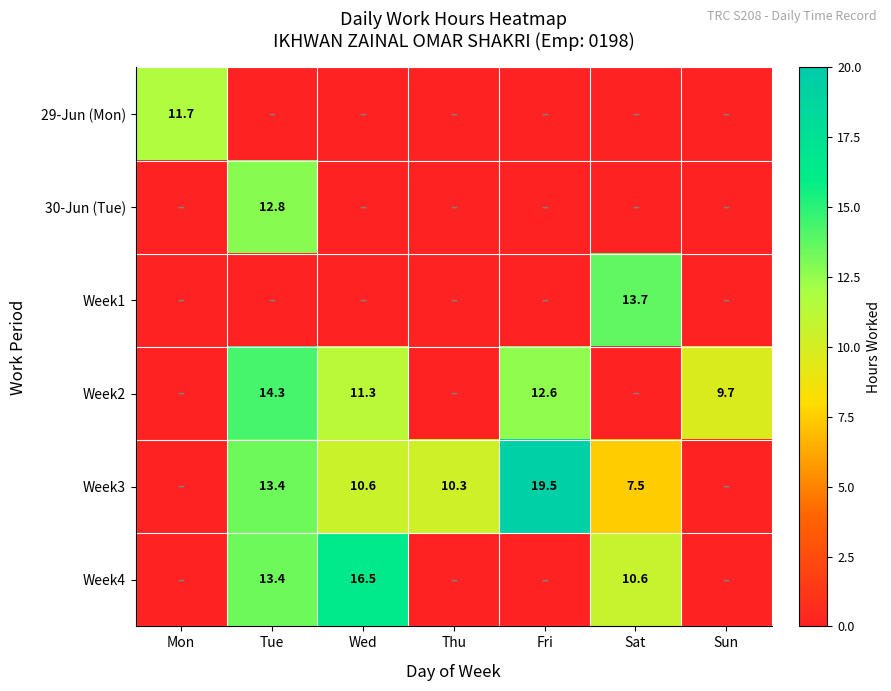

What is the spread (max minus min) of values at Sat?

13.7